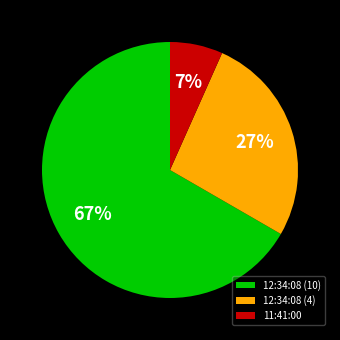

To the nearest percent, what is the combined percentage of 12:34:08 (4) and 12:34:08 (10)?

93%